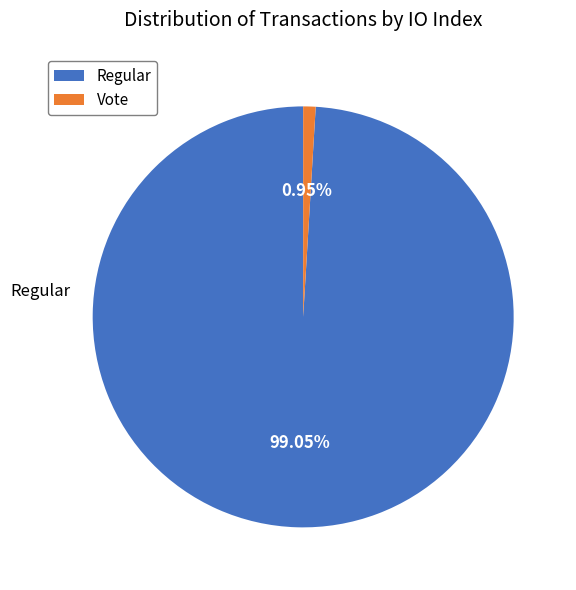

To the nearest percent, what is the combined percentage of Vote and Regular?

100%